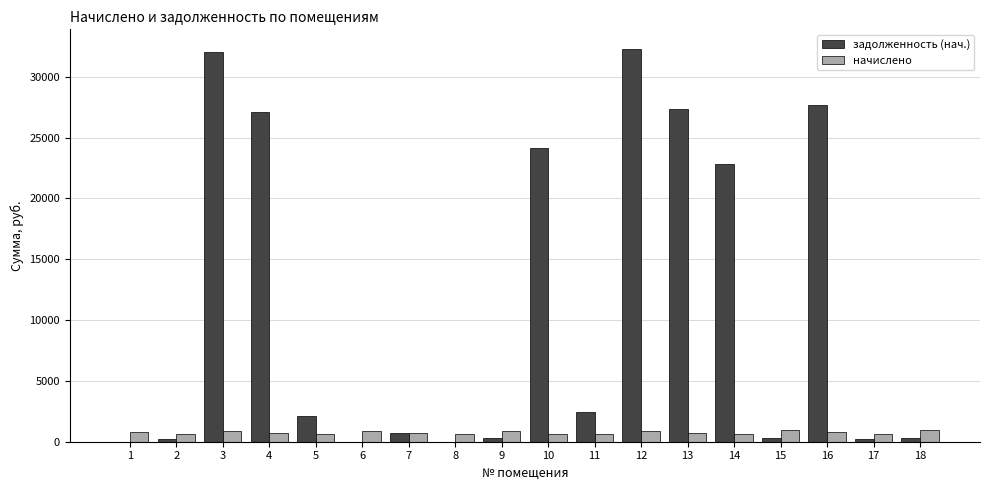

Between 5 and 14, which series saw the biggest shift?

задолженность (нач.)